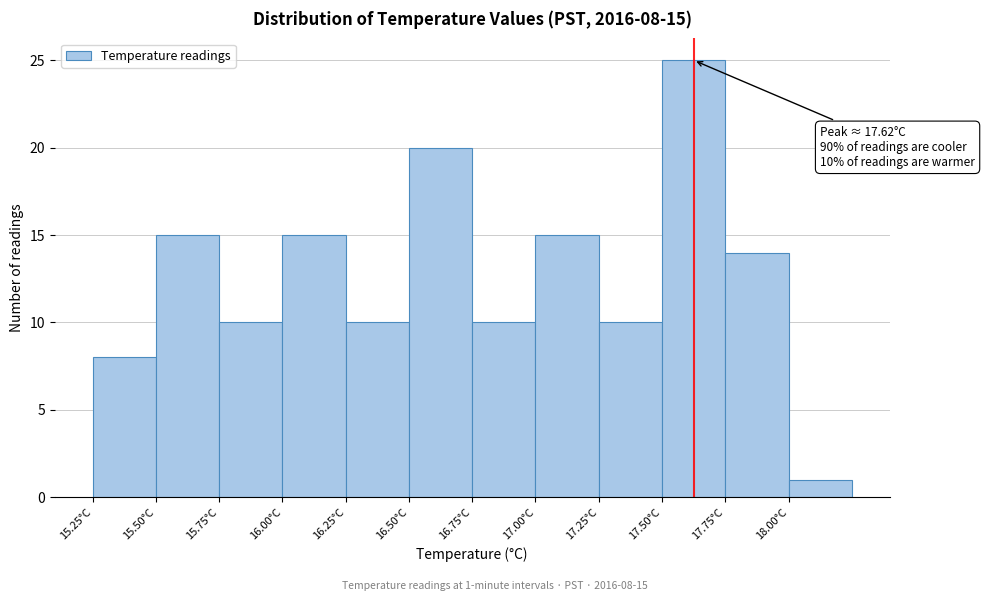

Over which range of the x-axis is the bar tallest?

17.50 to 17.75